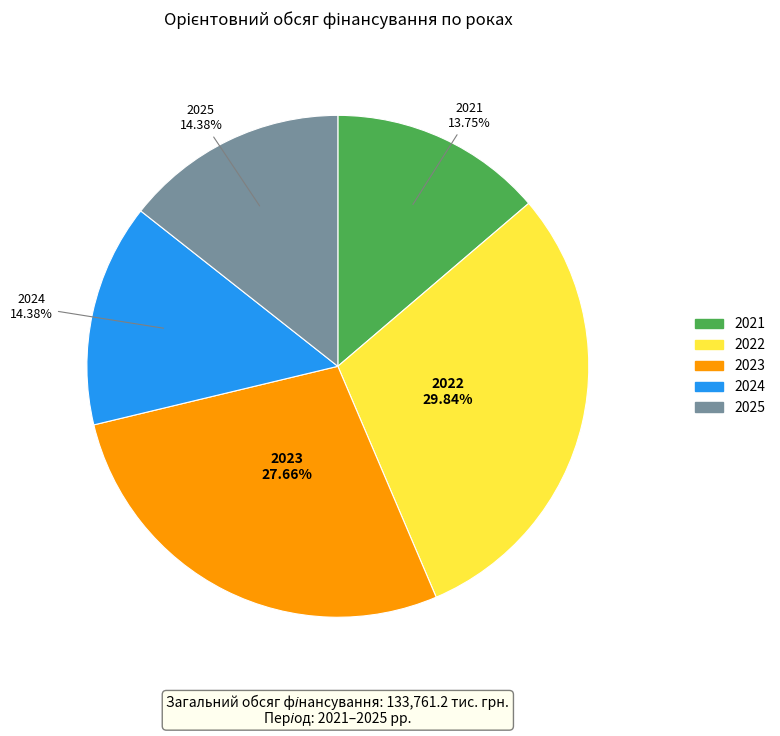

Is the sum of 2024 and 2022 greater than half?

No